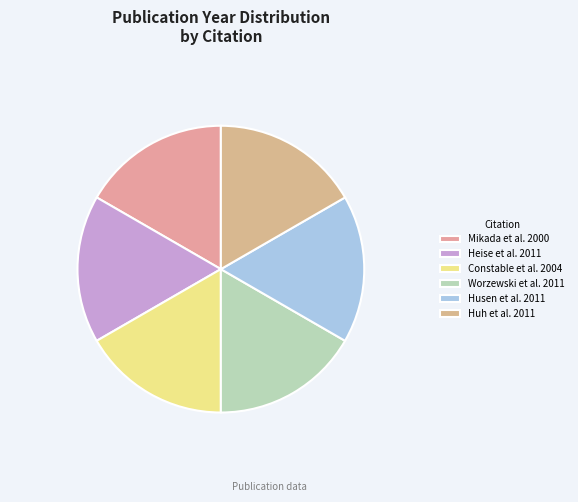

Combined, do Worzewski et al. 2011 and Constable et al. 2004 account for over 50%?

No